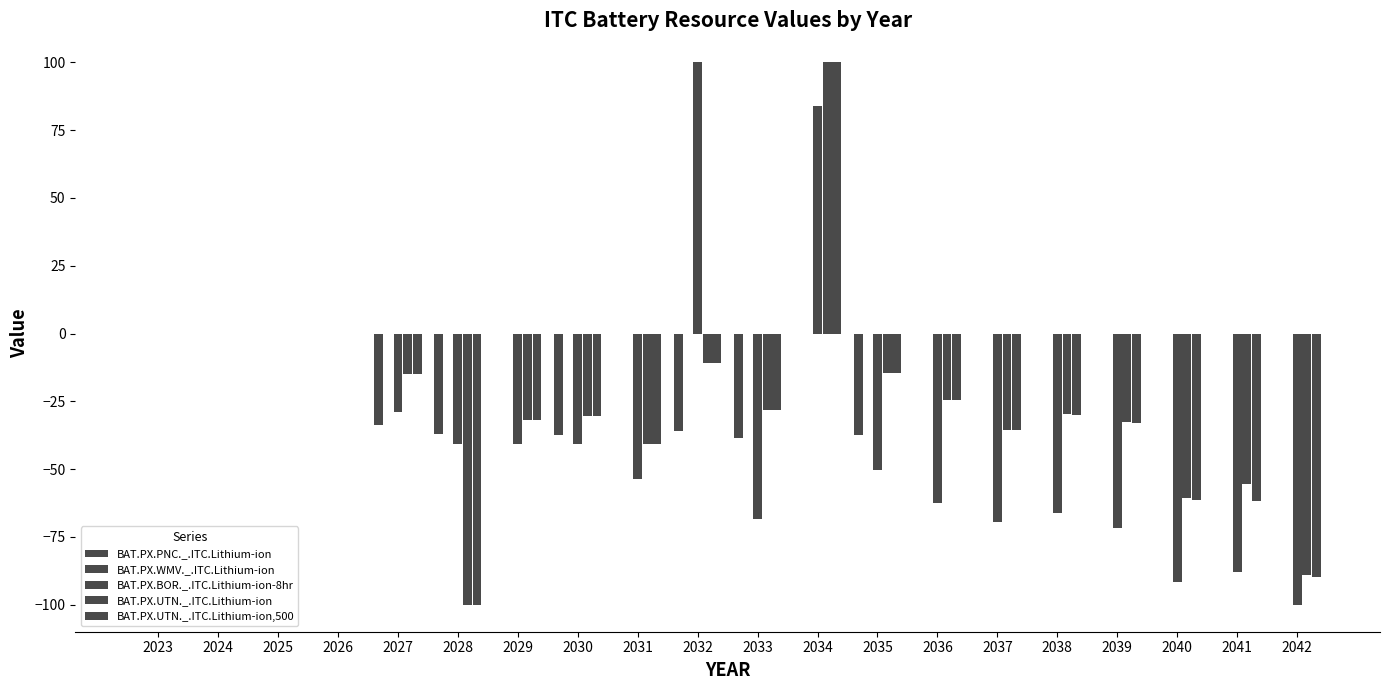

Between 2026 and 2036, which series saw the biggest shift?

BAT.PX.BOR._.ITC.Lithium-ion-8hr